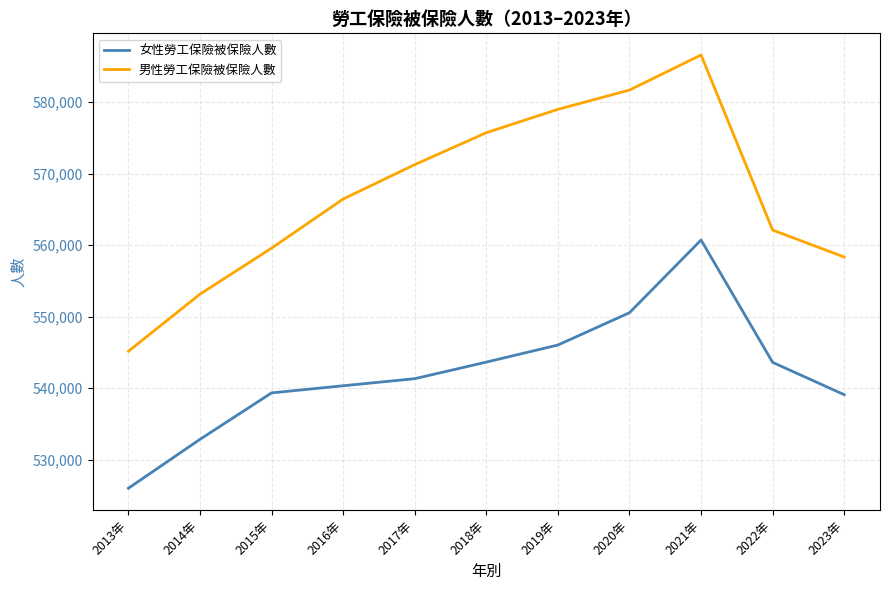

Is this an area chart (filled region under the line)?

No